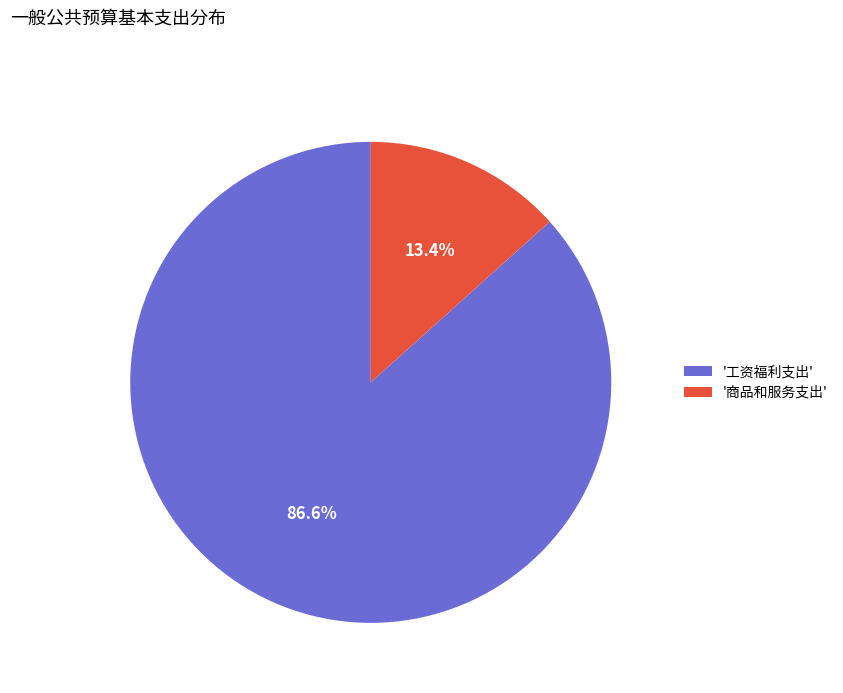

Which category has the biggest portion of the pie?

'工资福利支出'